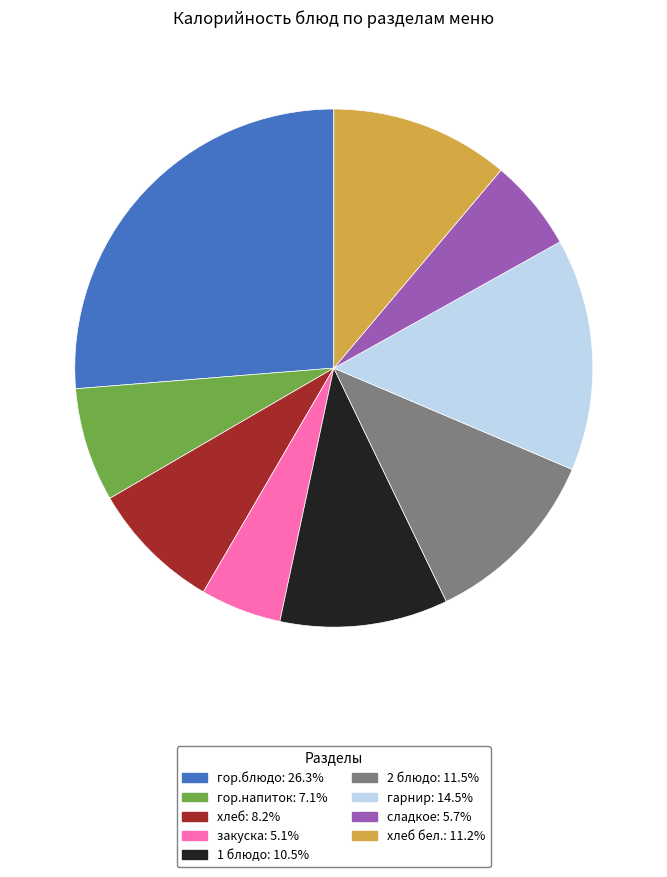

Does any single category account for the majority?

No